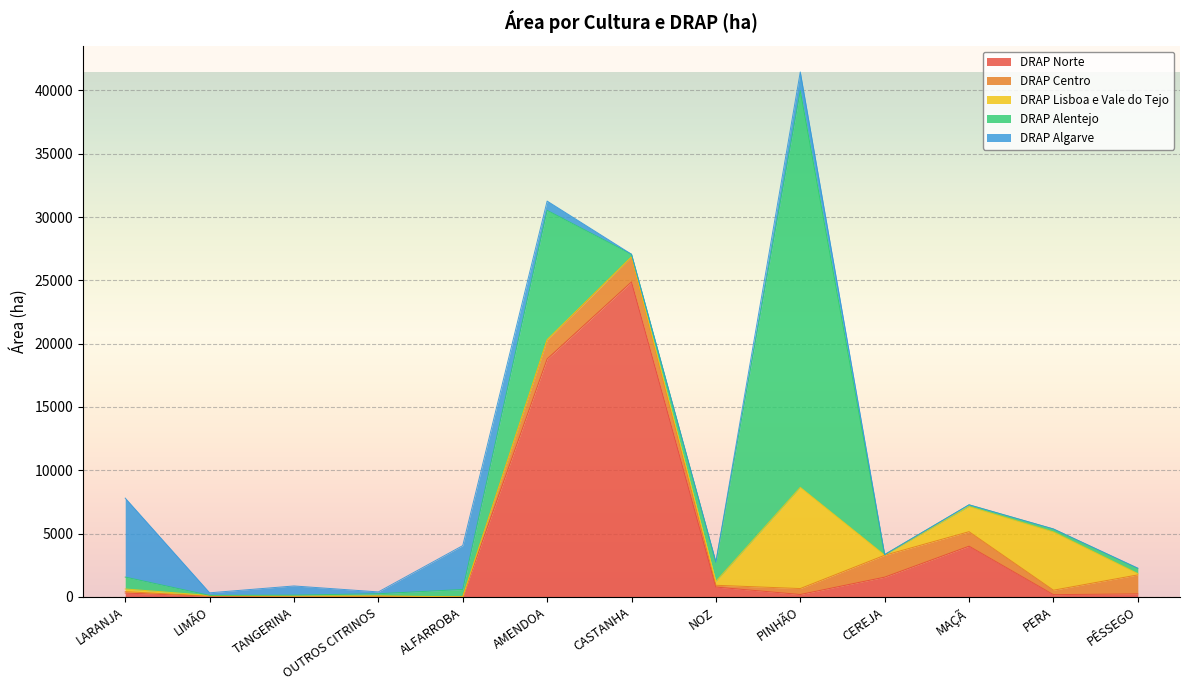

At which category does DRAP Alentejo reach its first local peak?

AMENDOA